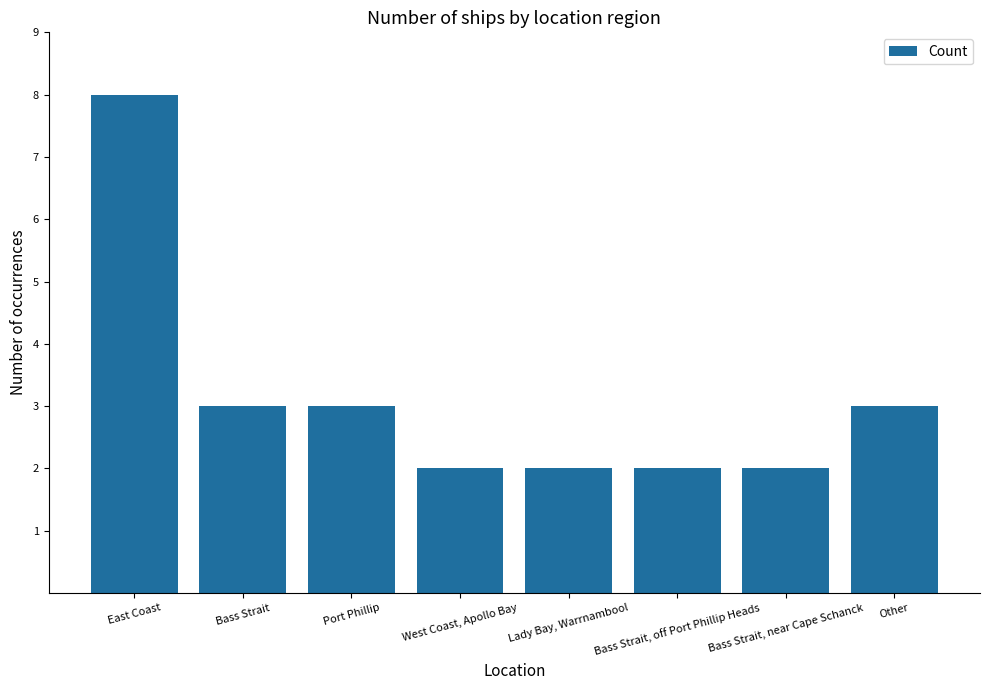

What is the sum of all values?

25